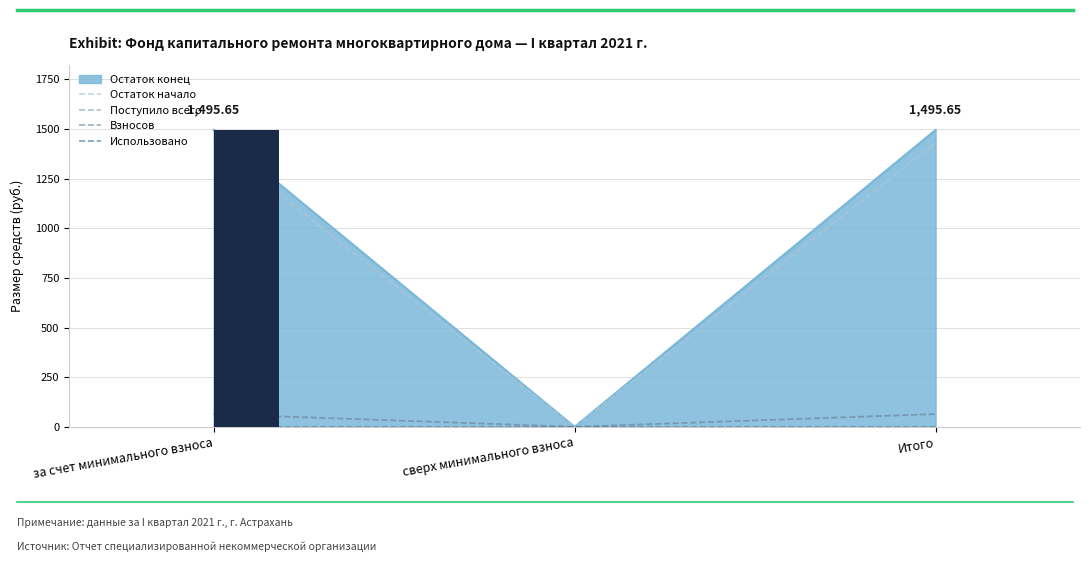

What is the label of the 2nd bar from the left?

сверх минимального взноса